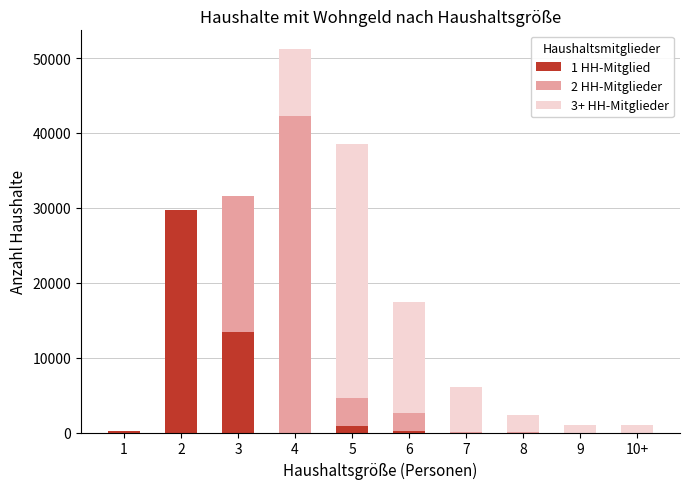

The value of 1 HH-Mitglied at 8 is 0. True or false?

True